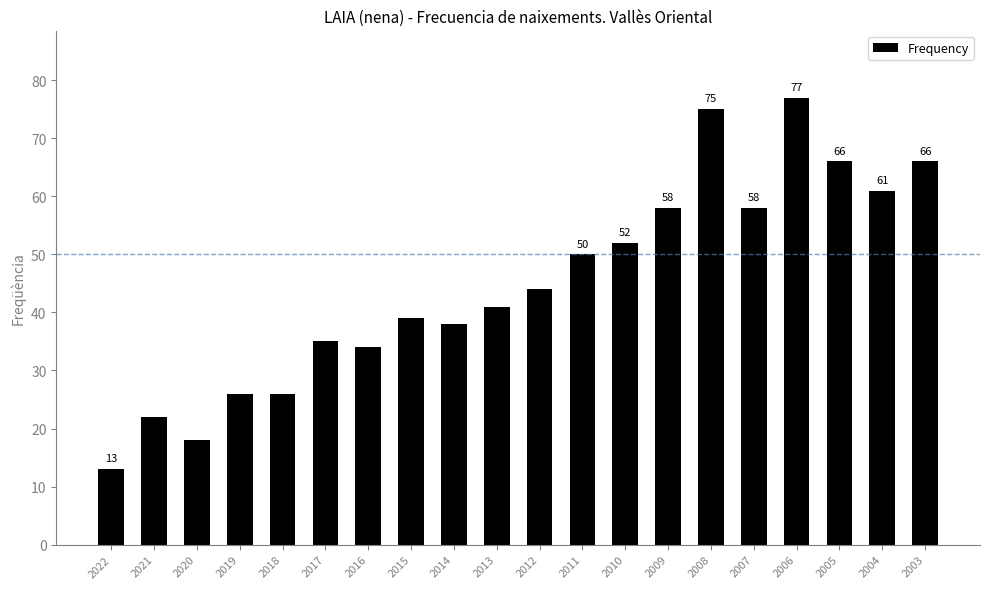

What is the maximum value shown in the chart?

77